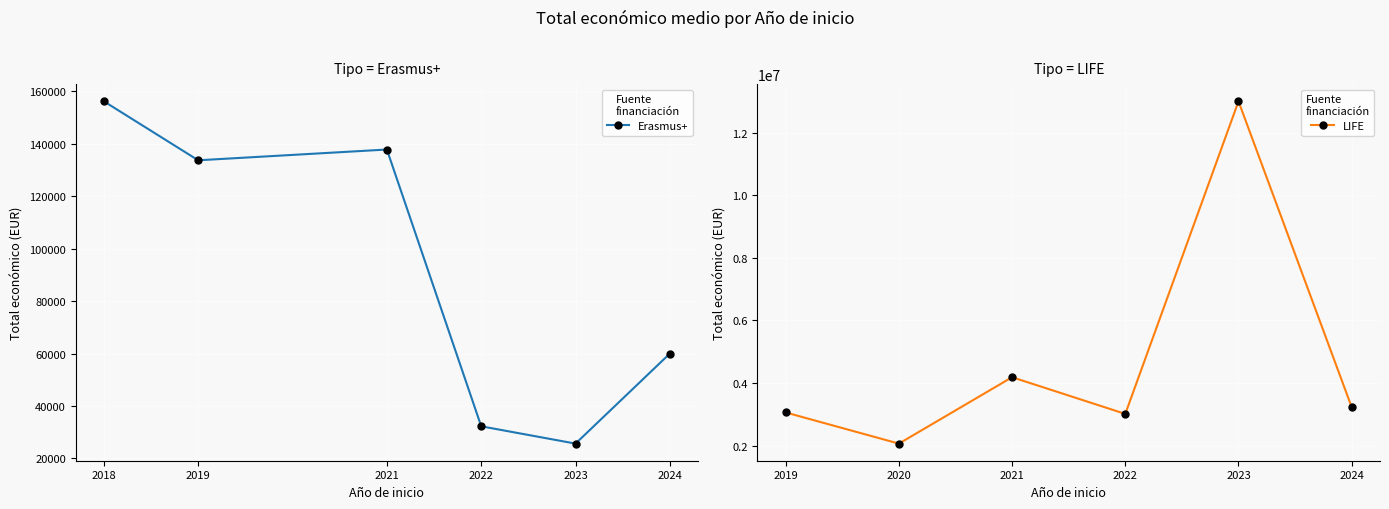

At which category does LIFE reach its first local valley?

2020